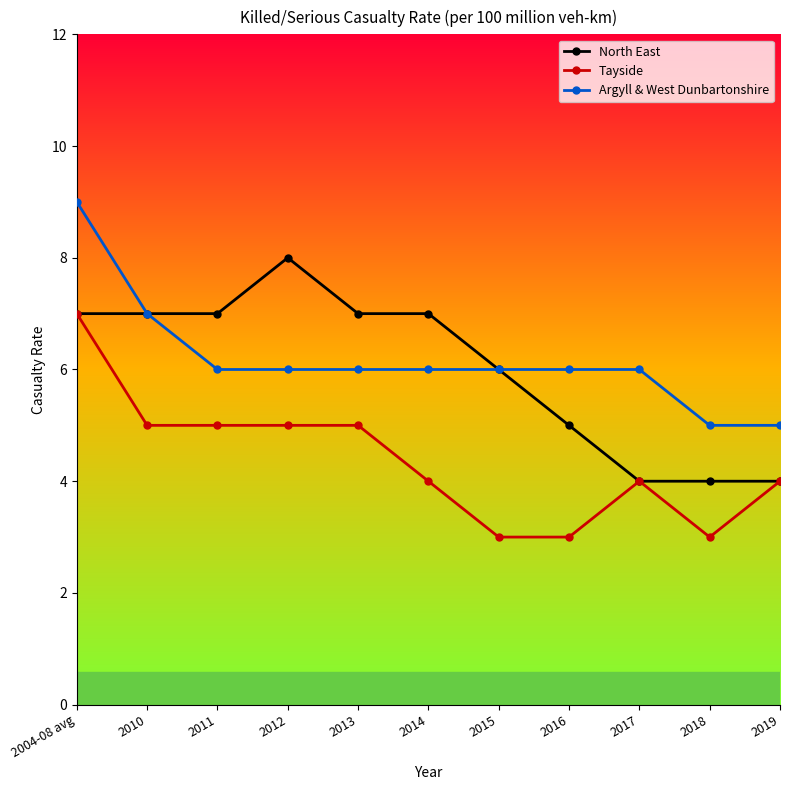

Reading right to left, list all the values displayed in this chart.

North East: 2019=4	2018=4	2017=4	2016=5	2015=6	2014=7	2013=7	2012=8	2011=7	2010=7	2004-08 avg=7
Tayside: 2019=4	2018=3	2017=4	2016=3	2015=3	2014=4	2013=5	2012=5	2011=5	2010=5	2004-08 avg=7
Argyll & West Dunbartonshire: 2019=5	2018=5	2017=6	2016=6	2015=6	2014=6	2013=6	2012=6	2011=6	2010=7	2004-08 avg=9